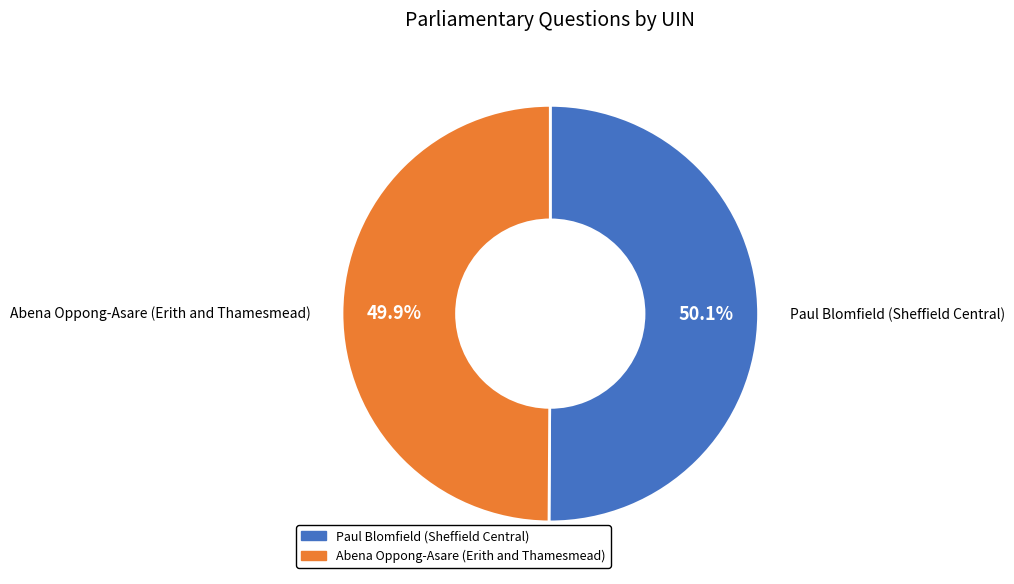

Approximately how many times larger is the value at Paul Blomfield (Sheffield Central) compared to Abena Oppong-Asare (Erith and Thamesmead)?

1.0